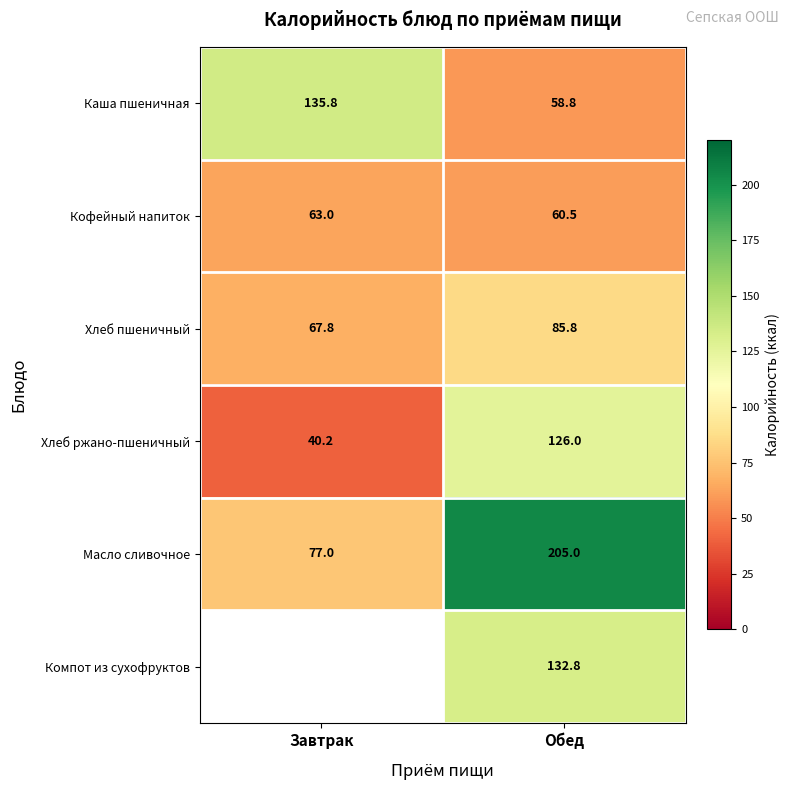

List the labels in order of Каша пшеничная value, smallest first.

Обед, Завтрак